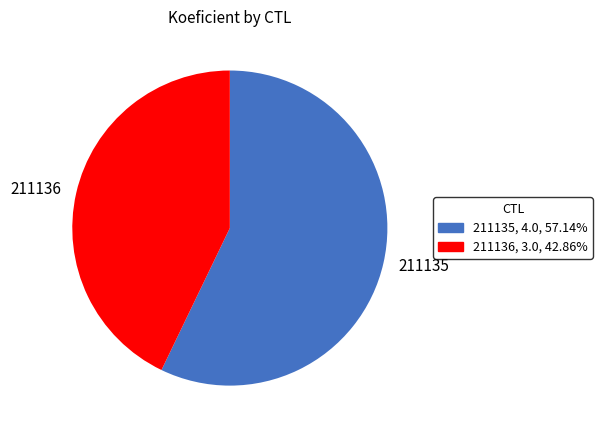

Which slice is the smallest?

211136